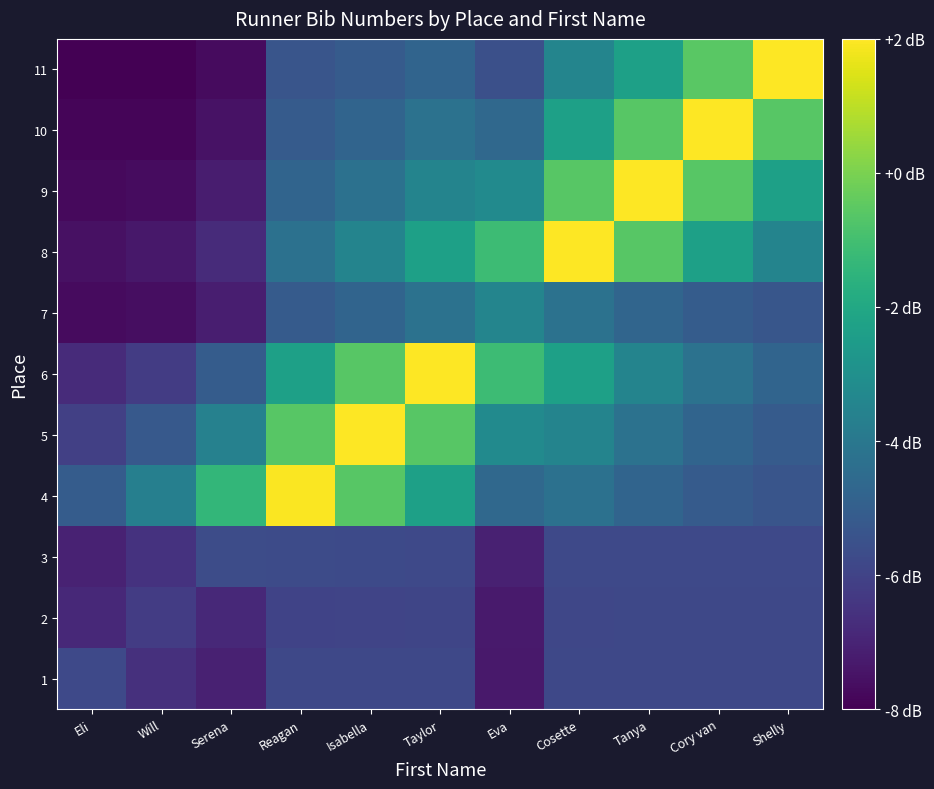

Reading left to right, extract all data points from this chart.

1: Eli=-5.8	Will=-6.6	Serena=-7.1	Reagan=-5.8	Isabella=-5.8	Taylor=-5.8	Eva=-7.3	Cosette=-5.8	Tanya=-5.8	Cory van=-5.8	Shelly=-5.8
2: Eli=-6.9	Will=-6.2	Serena=-6.8	Reagan=-6.0	Isabella=-5.9	Taylor=-5.9	Eva=-7.3	Cosette=-5.9	Tanya=-5.8	Cory van=-5.8	Shelly=-5.8
3: Eli=-7.0	Will=-6.5	Serena=-5.7	Reagan=-5.7	Isabella=-5.8	Taylor=-5.8	Eva=-7.1	Cosette=-5.8	Tanya=-5.8	Cory van=-5.8	Shelly=-5.8
4: Eli=-5.1	Will=-3.7	Serena=-1.4	Reagan=2.0	Isabella=-0.6	Taylor=-2.3	Eva=-4.6	Cosette=-4.3	Tanya=-4.8	Cory van=-5.1	Shelly=-5.3
5: Eli=-6.1	Will=-5.2	Serena=-3.6	Reagan=-0.6	Isabella=2.0	Taylor=-0.6	Eva=-3.2	Cosette=-3.5	Tanya=-4.2	Cory van=-4.8	Shelly=-5.1
6: Eli=-6.8	Will=-6.2	Serena=-5.1	Reagan=-2.3	Isabella=-0.6	Taylor=2.0	Eva=-1.1	Cosette=-2.3	Tanya=-3.5	Cory van=-4.2	Shelly=-4.8
7: Eli=-7.7	Will=-7.6	Serena=-7.2	Reagan=-5.1	Isabella=-4.8	Taylor=-4.2	Eva=-3.5	Cosette=-4.2	Tanya=-4.8	Cory van=-5.1	Shelly=-5.3
8: Eli=-7.5	Will=-7.4	Serena=-6.8	Reagan=-4.3	Isabella=-3.5	Taylor=-2.3	Eva=-1.1	Cosette=2.0	Tanya=-0.6	Cory van=-2.3	Shelly=-3.5
9: Eli=-7.7	Will=-7.7	Serena=-7.2	Reagan=-4.8	Isabella=-4.3	Taylor=-3.5	Eva=-3.2	Cosette=-0.6	Tanya=2.0	Cory van=-0.6	Shelly=-2.3
10: Eli=-7.9	Will=-7.9	Serena=-7.5	Reagan=-5.1	Isabella=-4.8	Taylor=-4.2	Eva=-4.6	Cosette=-2.3	Tanya=-0.6	Cory van=2.0	Shelly=-0.6
11: Eli=-8.0	Will=-8.0	Serena=-7.7	Reagan=-5.4	Isabella=-5.1	Taylor=-4.8	Eva=-5.5	Cosette=-3.5	Tanya=-2.3	Cory van=-0.6	Shelly=2.0